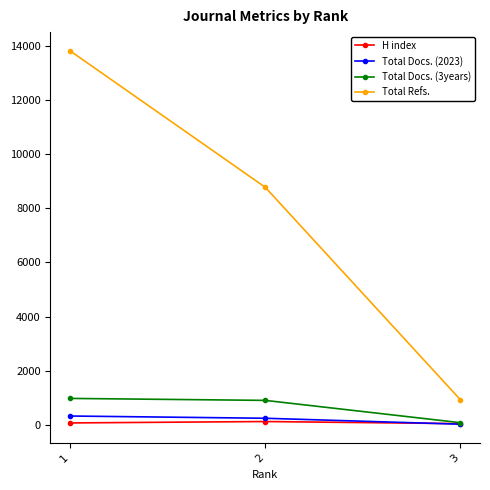

What is the value of the Total Refs. point at the 3rd from the left?

919